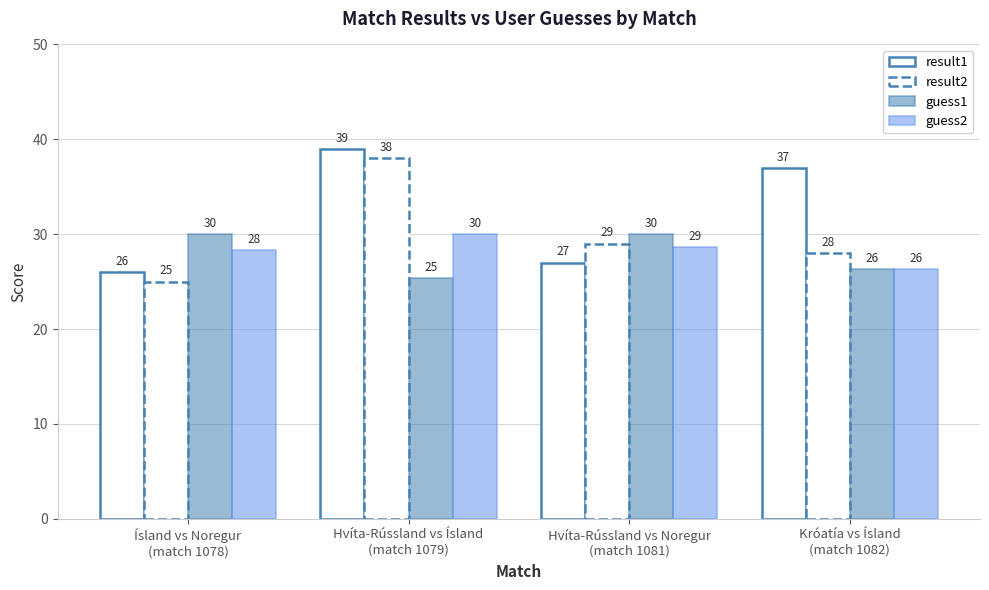

What is the total value across all series at Hvíta-Rússland vs Ísland
(match 1079)?

132.3